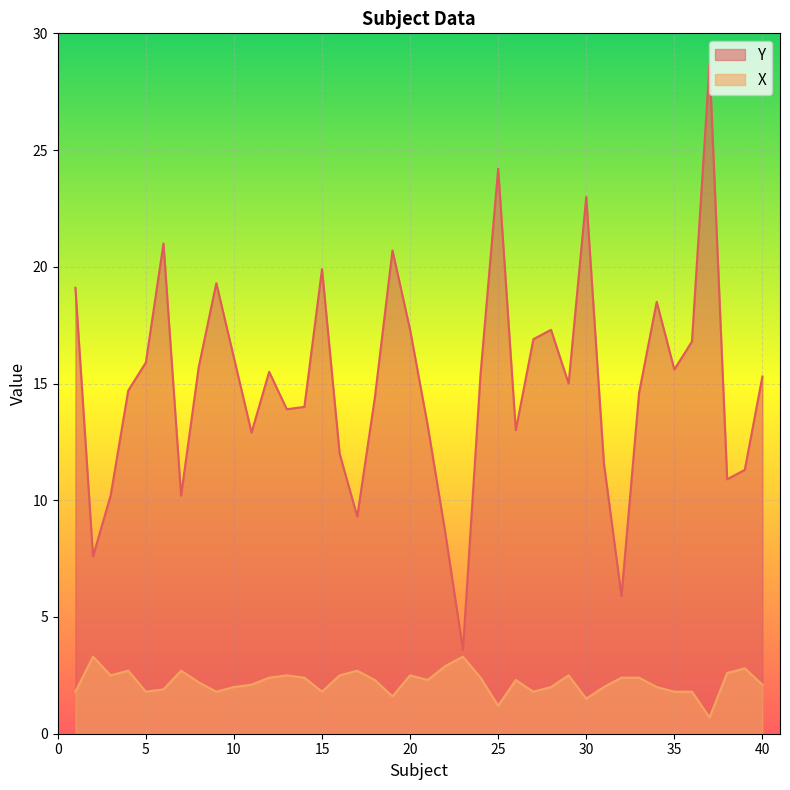

What is the maximum value shown in the chart?

28.7